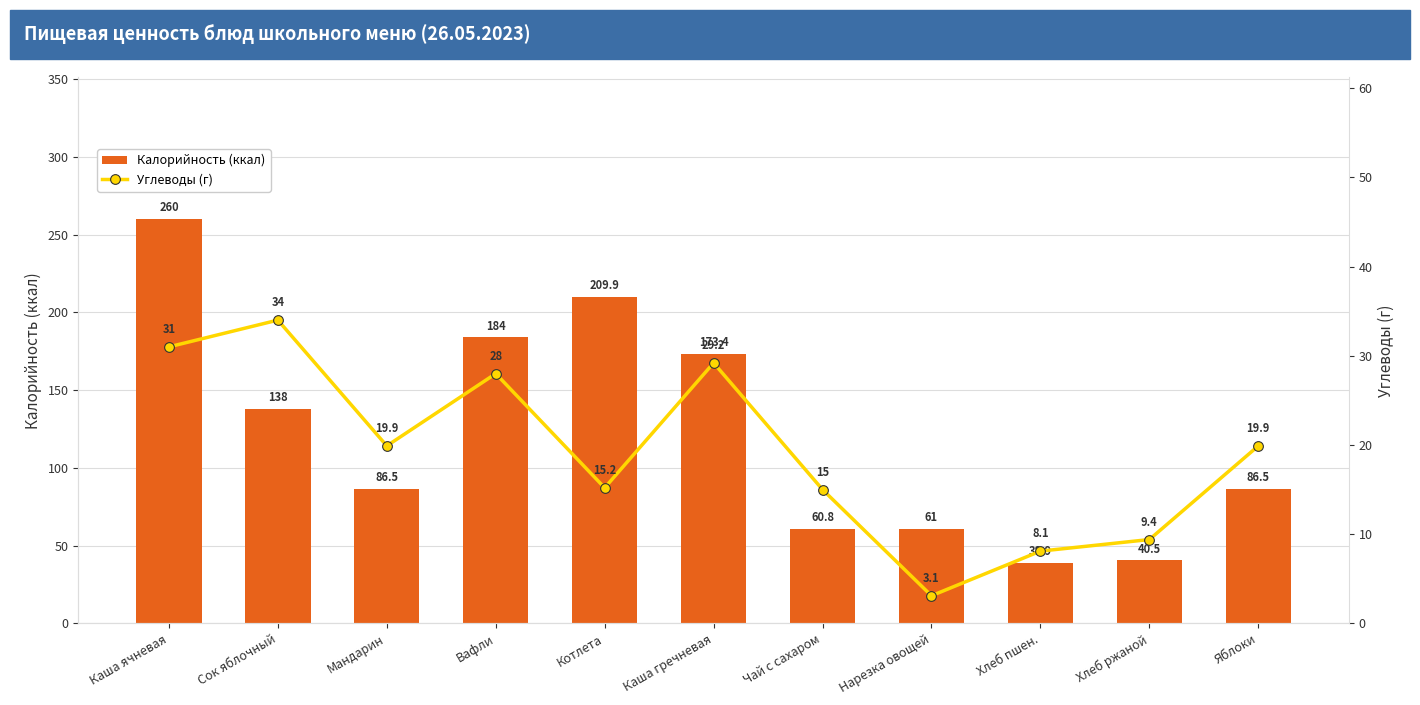

Reading left to right, transcribe all the data shown in this chart.

Калорийность (ккал): Каша ячневая=260.0	Сок яблочный=138.0	Мандарин=86.5	Вафли=184.0	Котлета=209.9	Каша гречневая=173.4	Чай с сахаром=60.8	Нарезка овощей=61.0	Хлеб пшен.=38.9	Хлеб ржаной=40.5	Яблоки=86.5
Углеводы (г): Каша ячневая=31.0	Сок яблочный=34.0	Мандарин=19.9	Вафли=28.0	Котлета=15.2	Каша гречневая=29.2	Чай с сахаром=15.0	Нарезка овощей=3.1	Хлеб пшен.=8.1	Хлеб ржаной=9.4	Яблоки=19.9